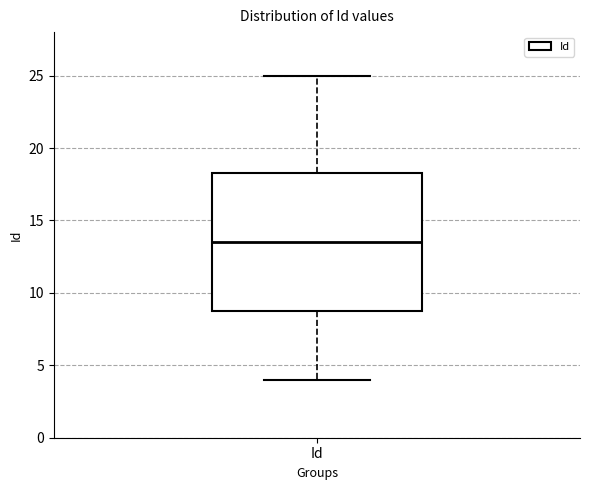

Transcribe this box plot: give where the median line is, the range the box spans, and where the two whiskers end, as read against the y-axis. The values are not printed on the chart, so give them approximately, as read against the axis.

median 13.5, box 9.0 to 18.5, whiskers 4.0 to 25.0